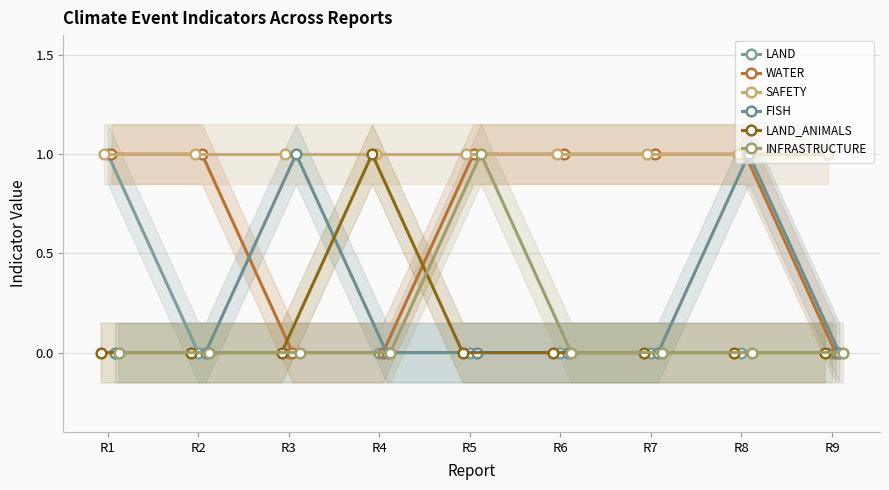

Reading left to right, what are all the values shown in this chart?

LAND: 1	0	0	0	0	0	0	0	0
WATER: 1	1	0	0	1	1	1	1	0
SAFETY: 1	1	1	1	1	1	1	1	1
FISH: 0	0	1	0	0	0	0	1	0
LAND_ANIMALS: 0	0	0	1	0	0	0	0	0
INFRASTRUCTURE: 0	0	0	0	1	0	0	0	0